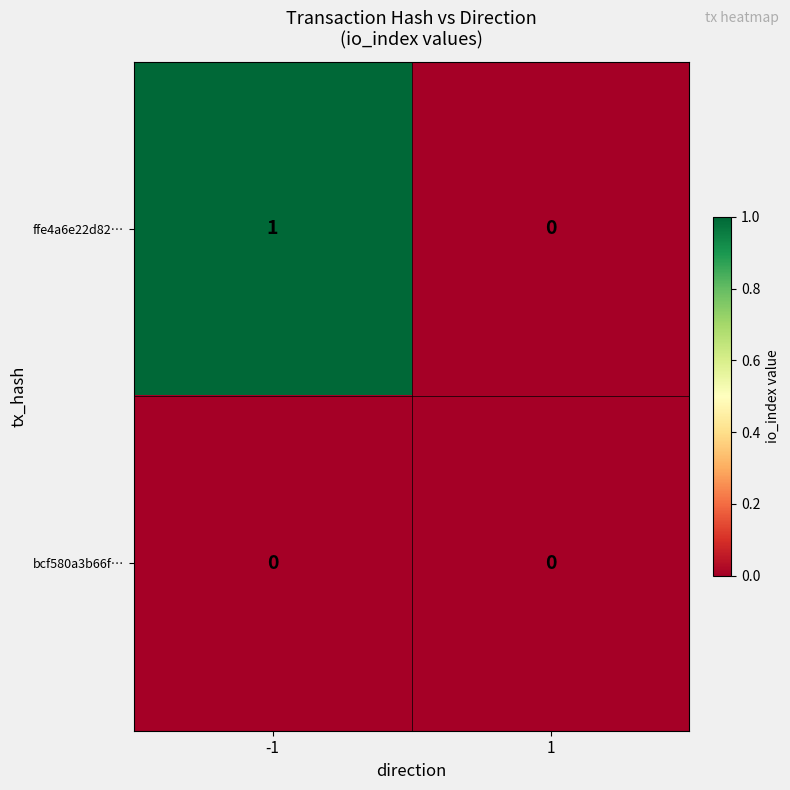

Count the number of categories in the chart.

2